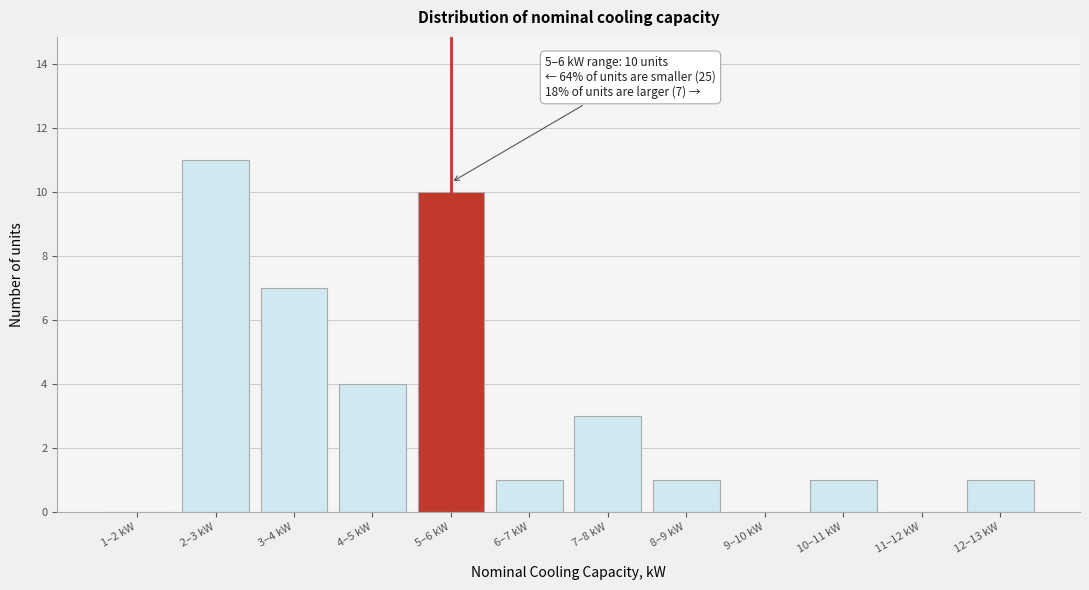

Reading right to left, what are all the values shown in this chart?

12–13 kW=1	11–12 kW=0	10–11 kW=1	9–10 kW=0	8–9 kW=1	7–8 kW=3	6–7 kW=1	5–6 kW=10	4–5 kW=4	3–4 kW=7	2–3 kW=11	1–2 kW=0